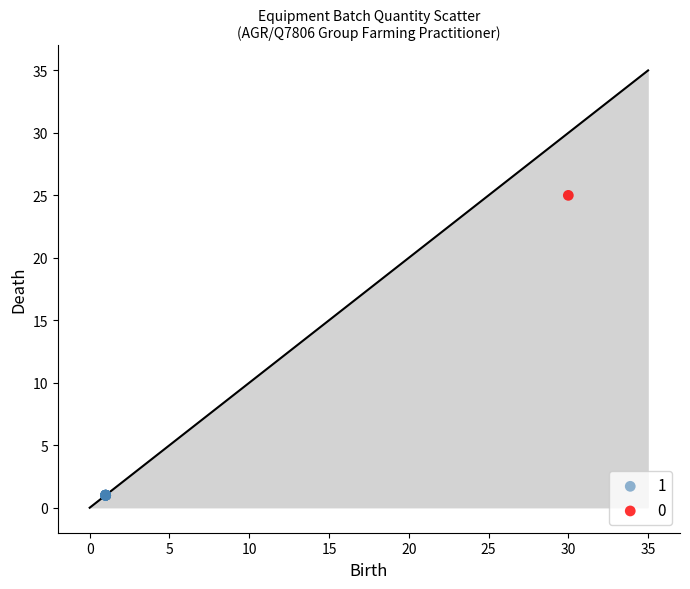

What are all the series names shown in the legend?

1, 0